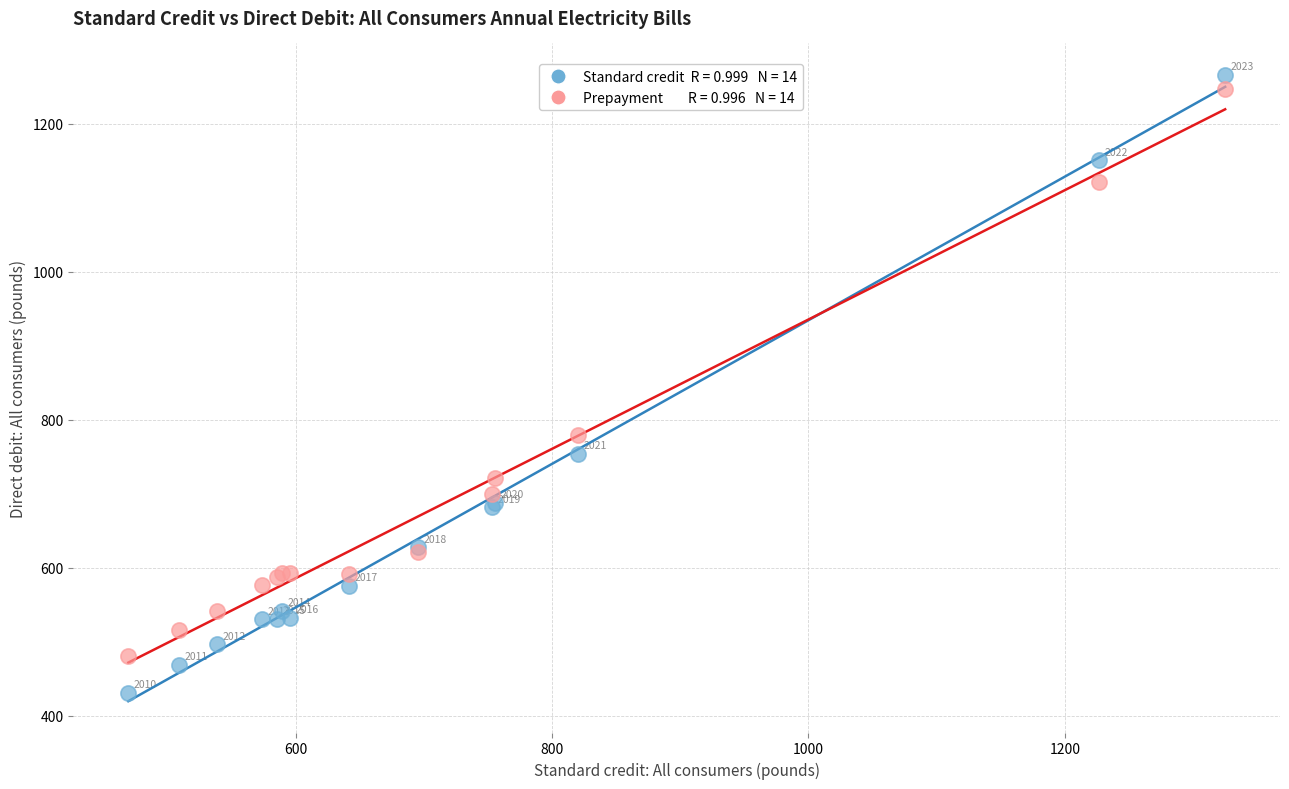

Across all series, what Y value is closest to 848?

779.4